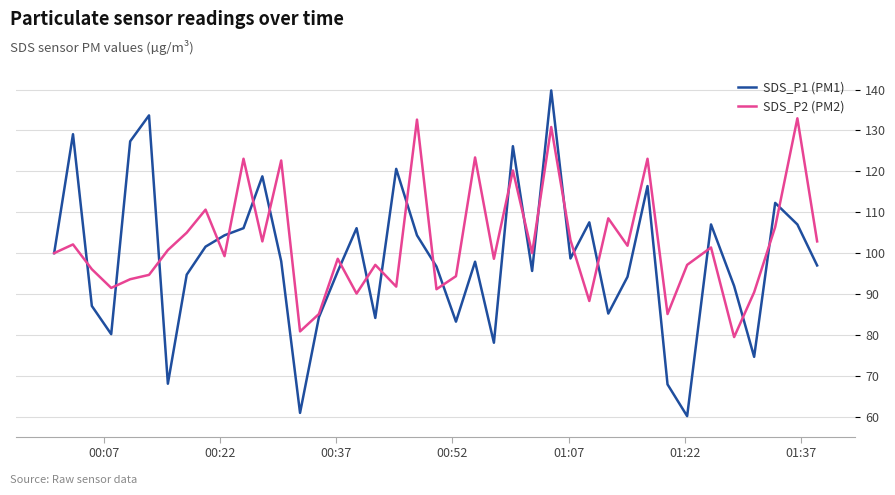

What is the highest value of the SDS_P2 (PM2) series?

133.0